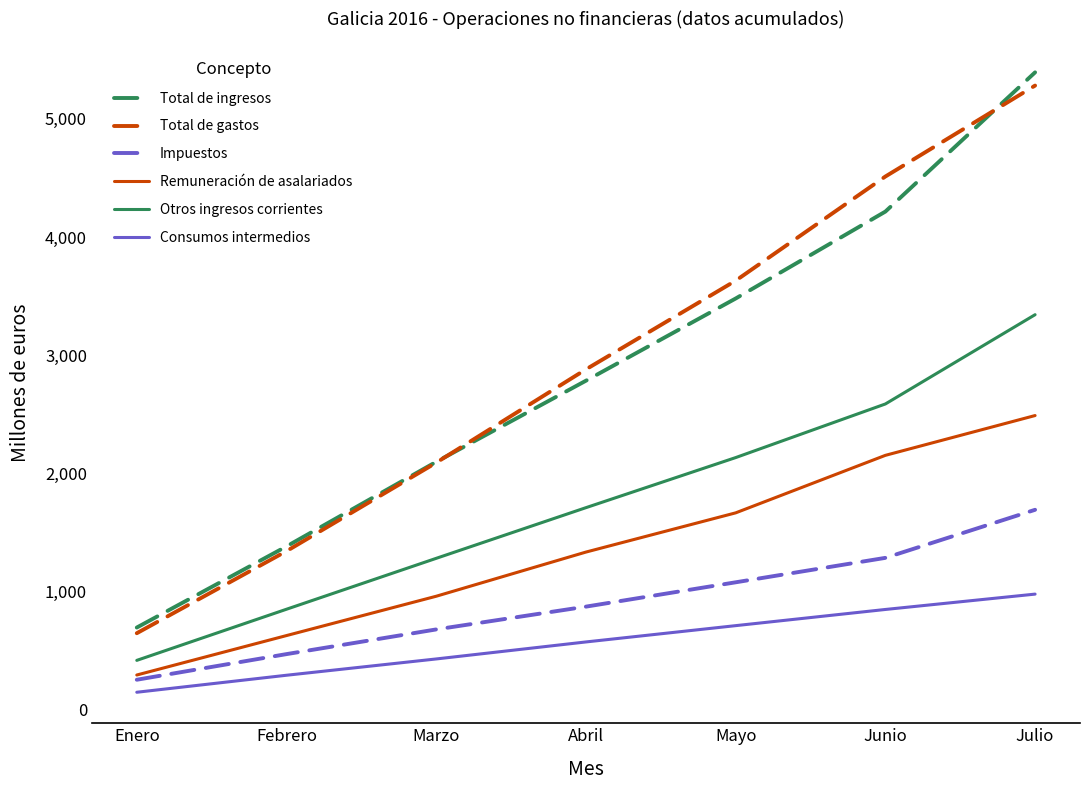

Reading left to right, list all the values displayed in this chart.

Total de ingresos: 693	1380	2096	2783	3479	4215	5394
Total de gastos: 645	1340	2089	2879	3630	4512	5282
Impuestos: 251	468	677	870	1076	1283	1690
Remuneración de asalariados: 291	625	958	1332	1664	2151	2488
Otros ingresos corrientes: 415	848	1279	1708	2132	2586	3342
Consumos intermedios: 145	289	427	571	709	846	976